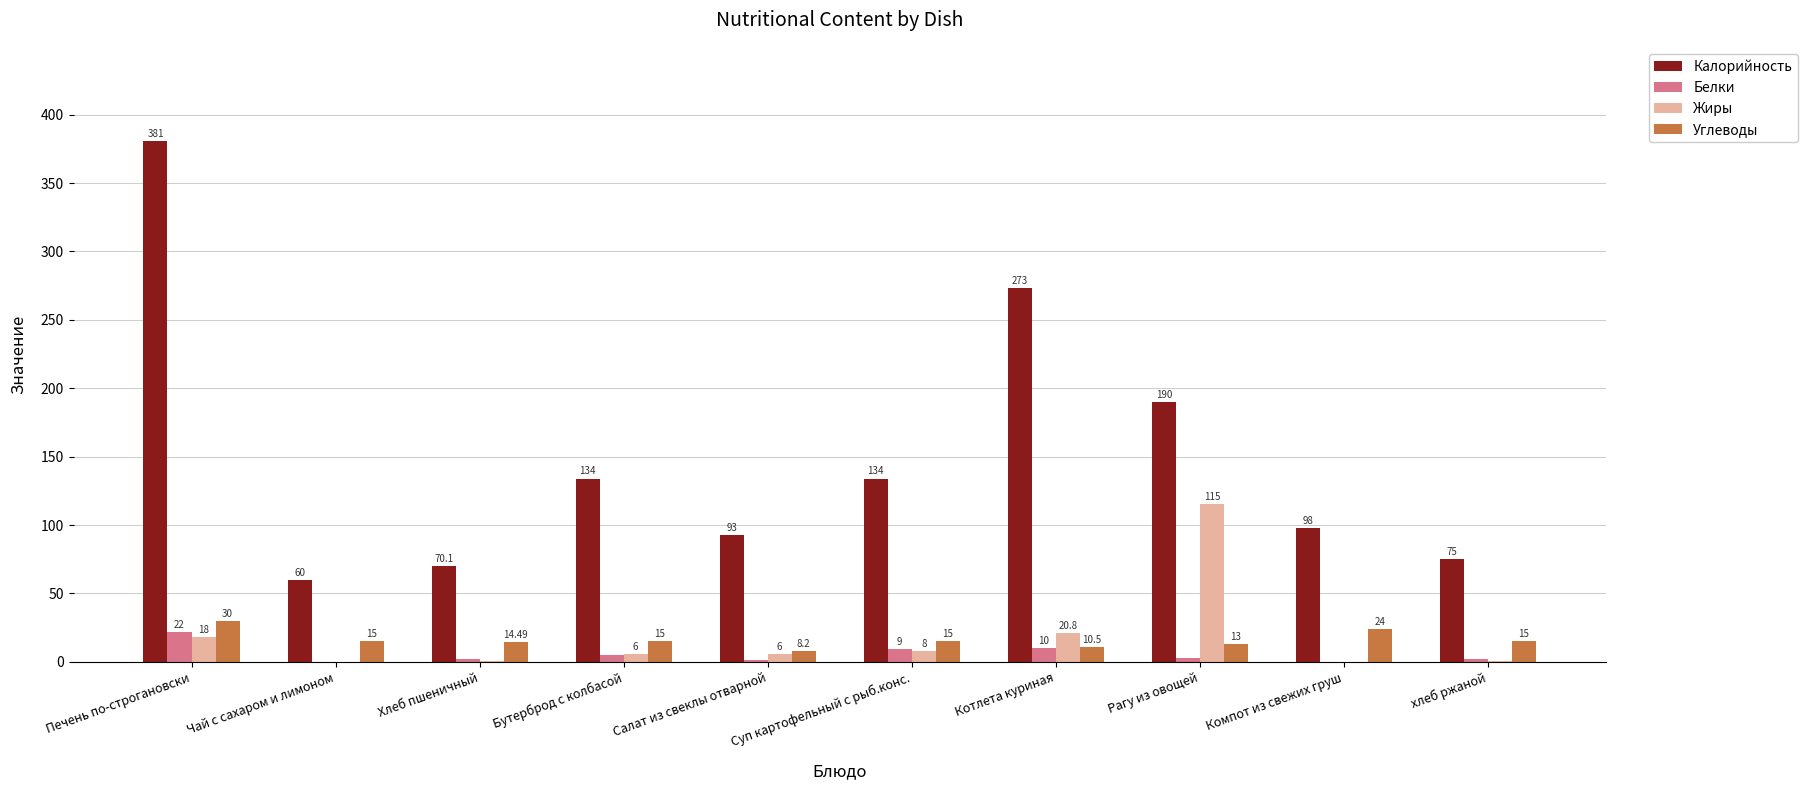

What is the sum of the Калорийность values at Рагу из овощей and Салат из свеклы отварной?

283.0